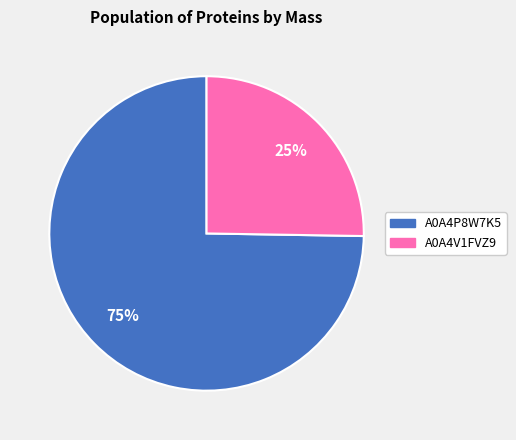

Approximately how many times larger is the value at A0A4V1FVZ9 compared to A0A4P8W7K5?

0.3